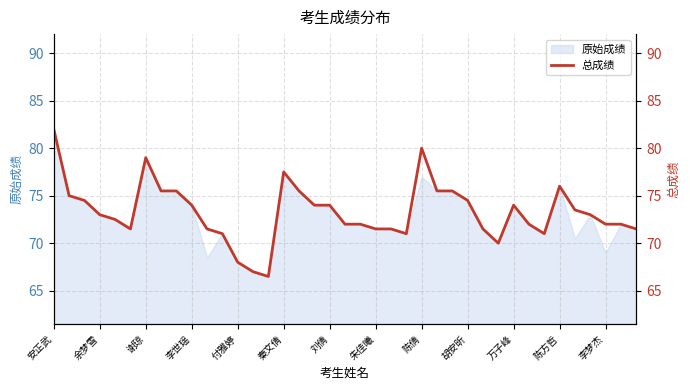

List the labels in order of value, smallest first.

14, 13, 李梦杰, 29, 陈方哲, 23, 32, 秦文倩, 万子峰, 21, 22, 28, 38, 19, 20, 31, 36, 37, 付雅婷, 李世瑶, 35, 34, 胡安昕, 17, 18, 30, 谢琼, 27, 余梦雪, 朱佳曦, 陈倩, 16, 25, 26, 33, 15, 刘倩, 24, 安正武